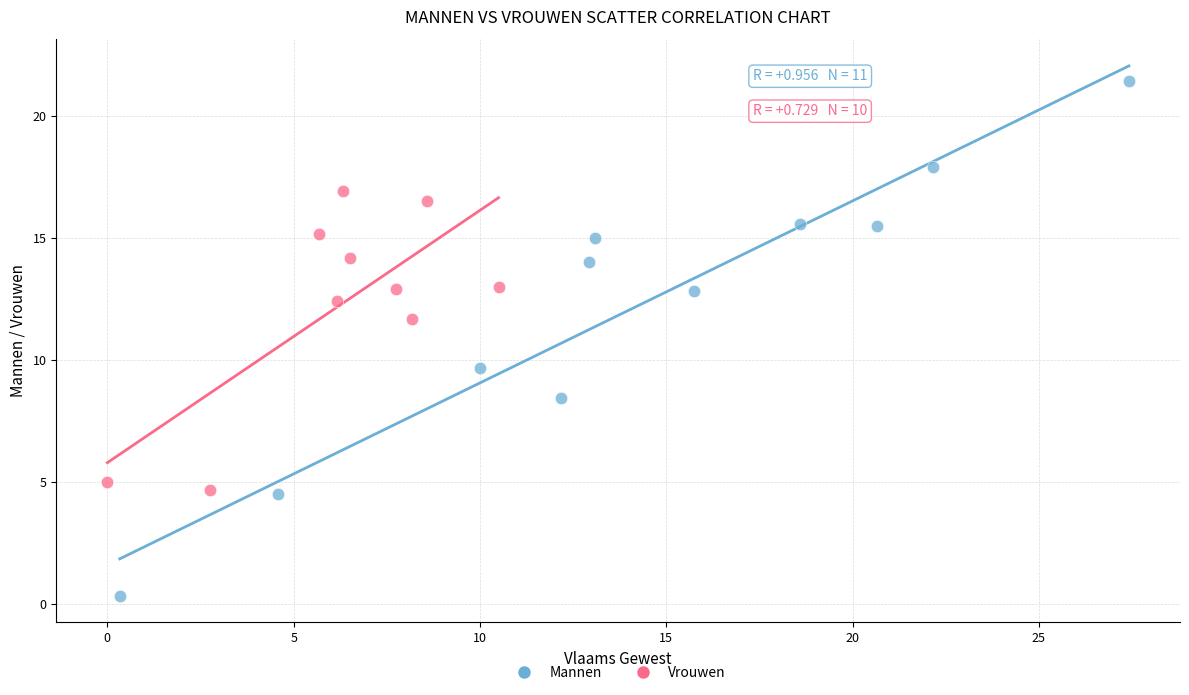

Which series reaches the maximum Y coordinate?

Mannen